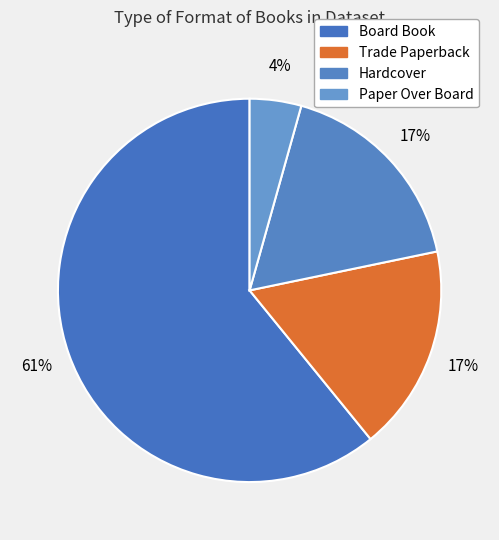

Which category has the smallest portion of the pie?

Paper Over Board